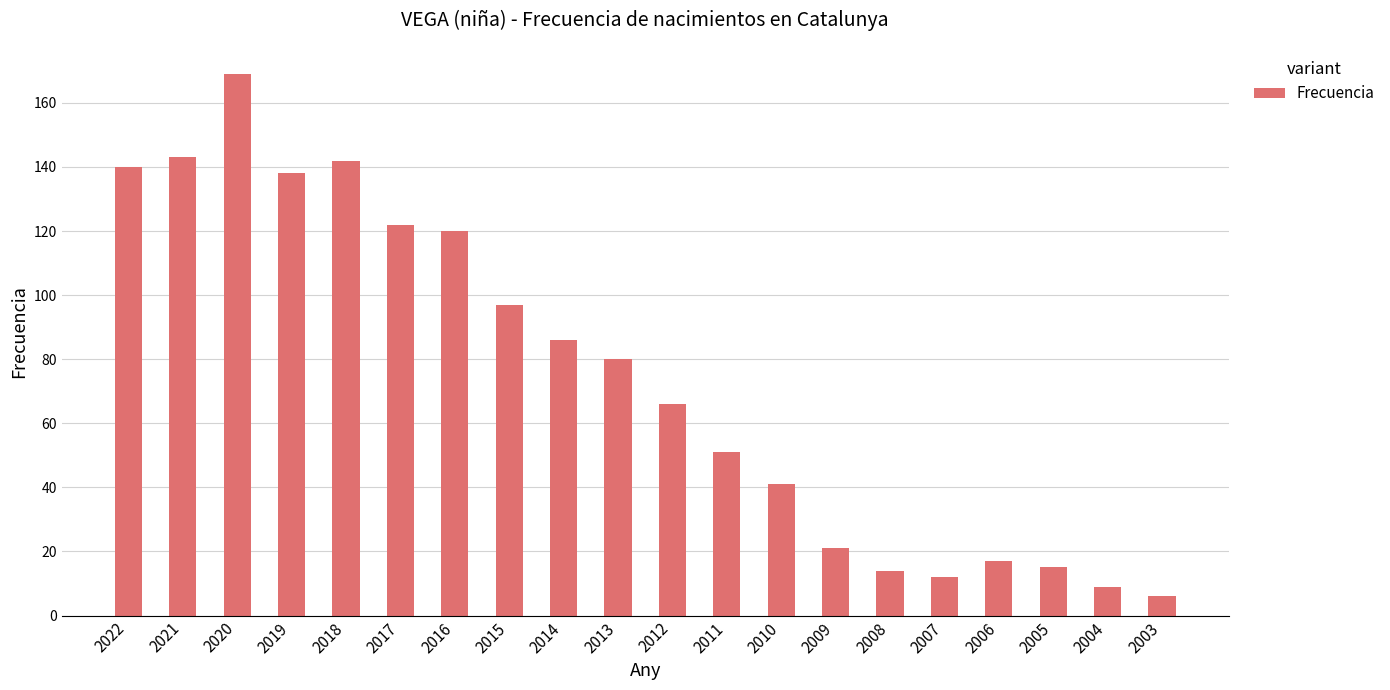

At which category does the chart reach its minimum across all series?

2003